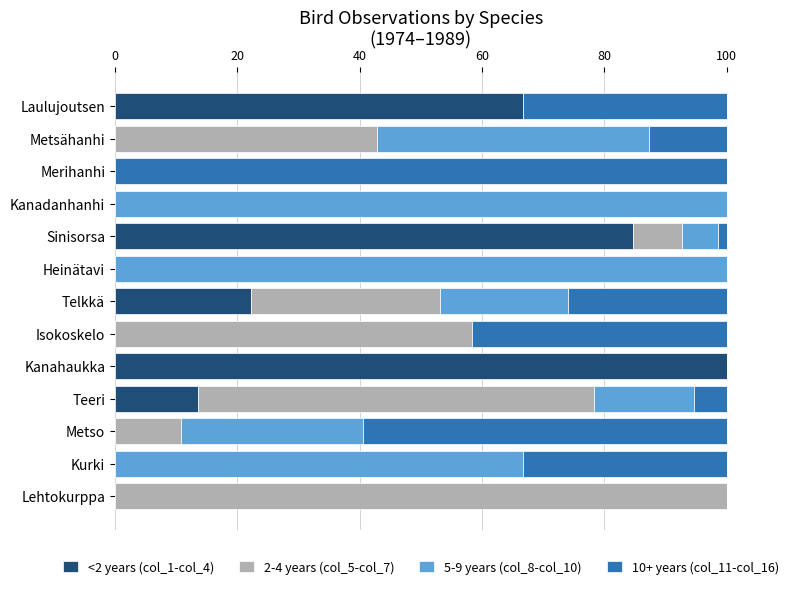

The <2 years (col_1-col_4) series shows -50.9 at Metso. True or false?

False